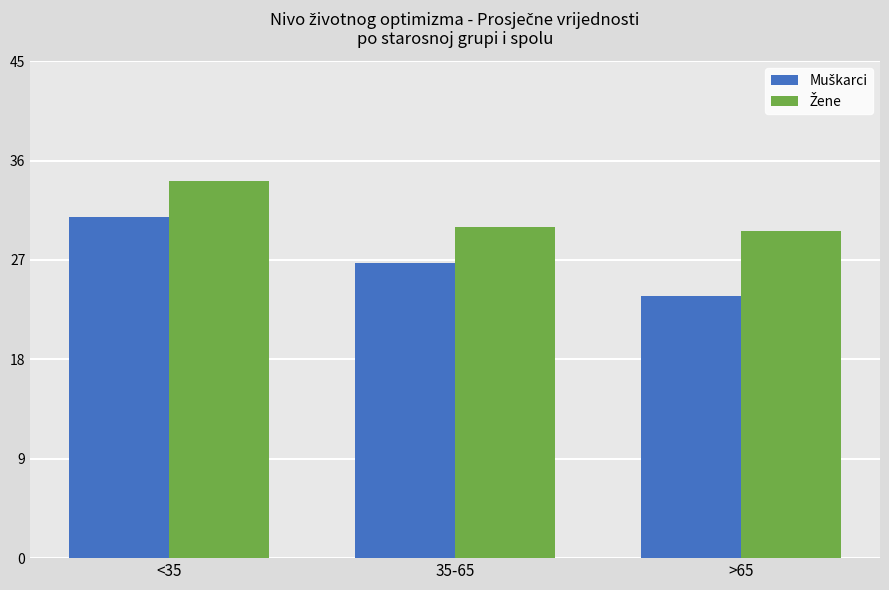

What is the label of the 2nd bar from the left?

35-65